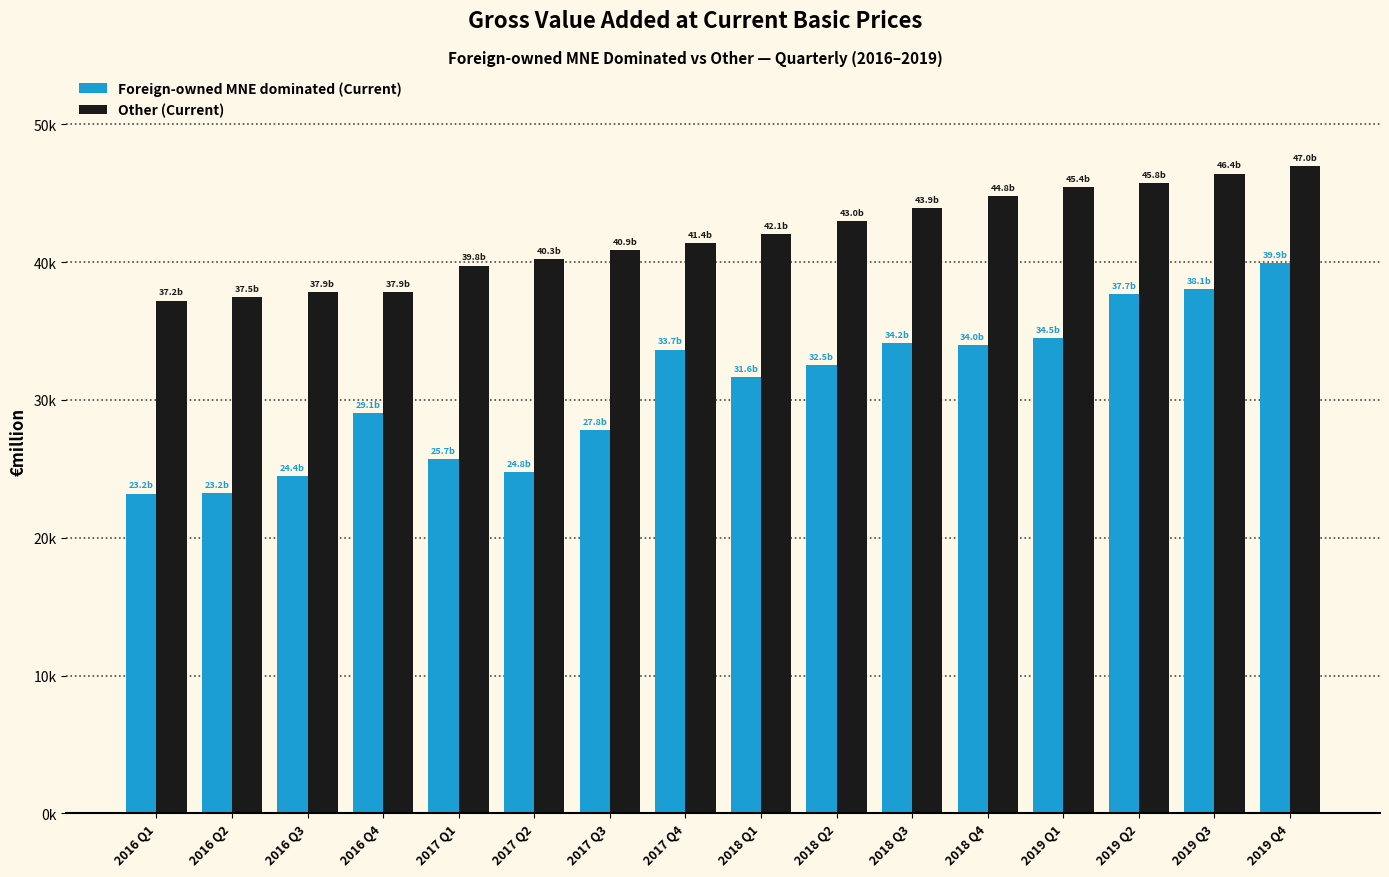

What is the spread (max minus min) of values at 2016 Q1?

14002.0